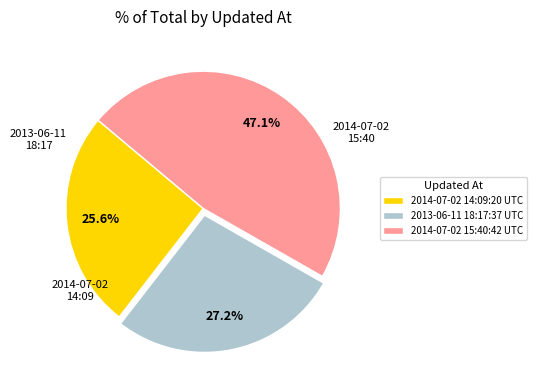

How many slices are in this pie chart?

3